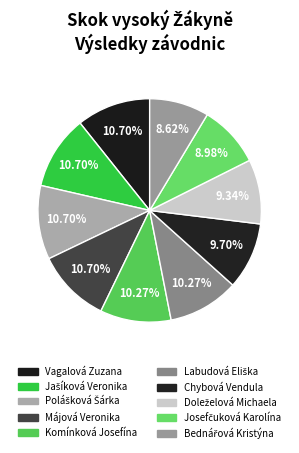

To the nearest percent, what is the difference between the largest and smallest slice percentages?

2%